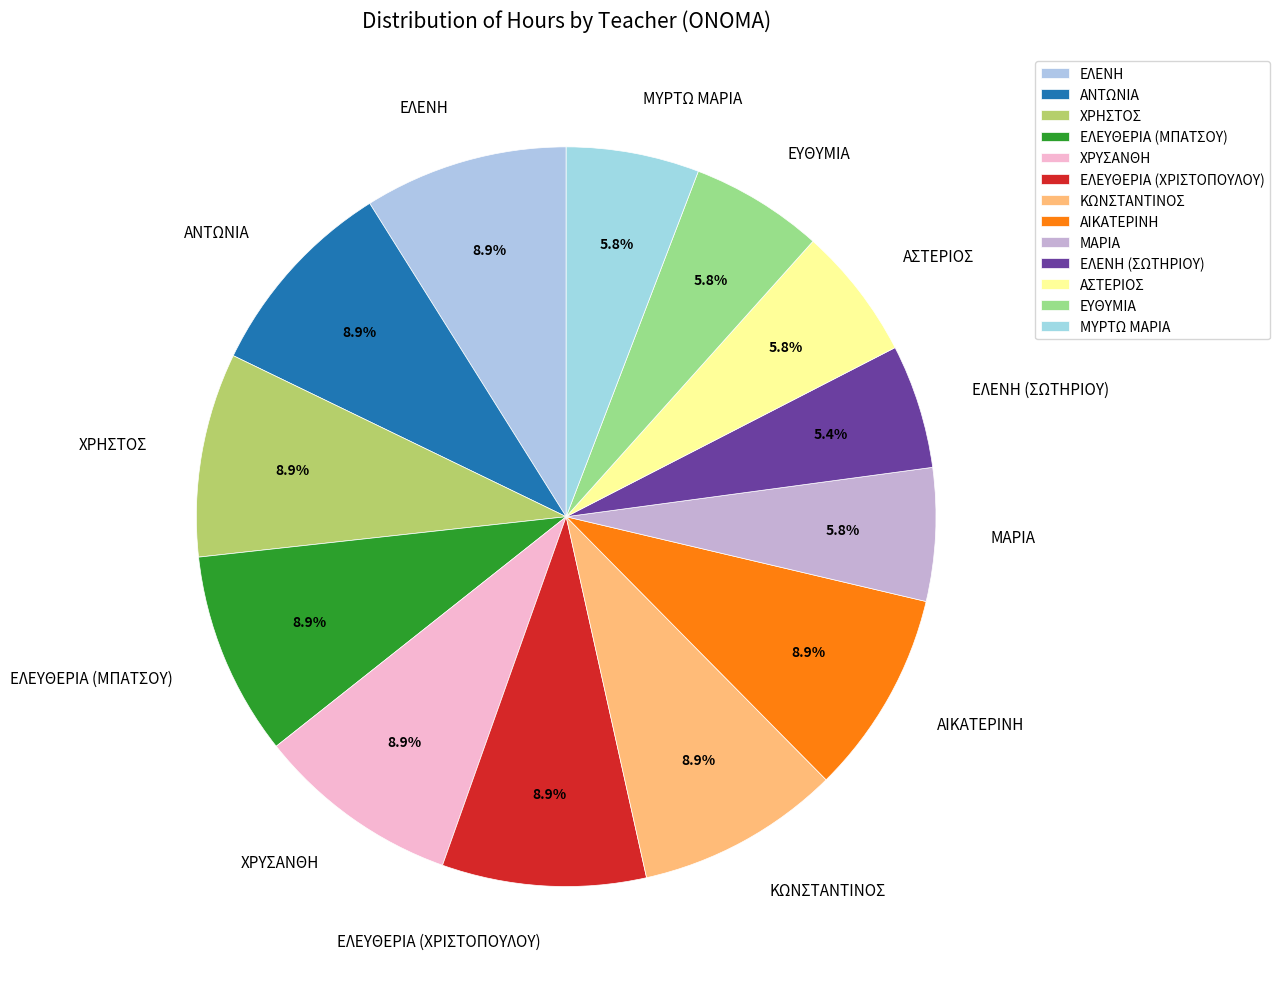

Count the number of slices in the pie.

13